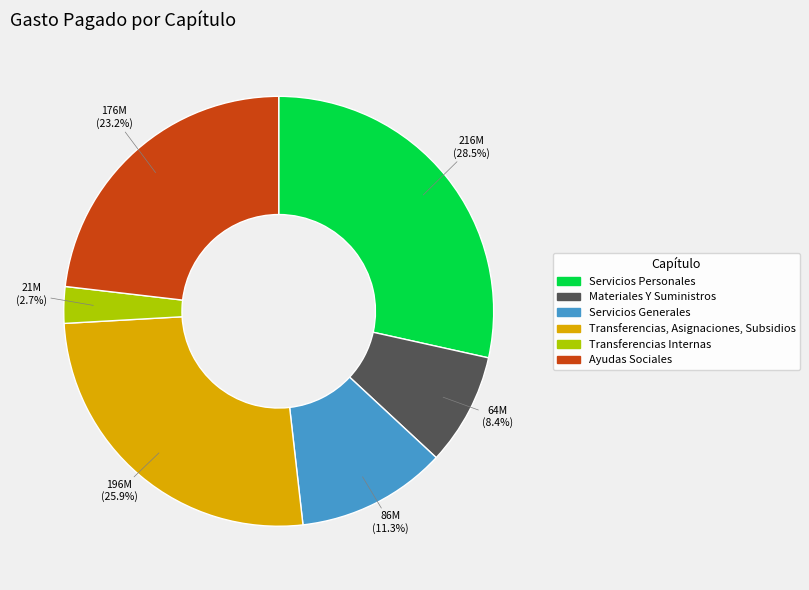

Which slice is the smallest?

Transferencias Internas